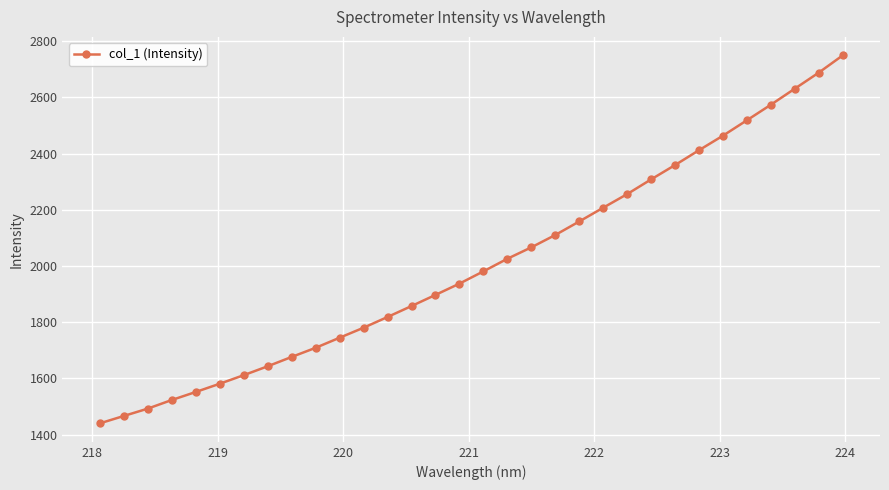

Reading left to right, transcribe all the data shown in this chart.

1440.1	1466.4	1492.5	1523.2	1551.7	1581.1	1611.6	1643.3	1676.5	1709.1	1745.0	1780.6	1818.8	1857.7	1897.4	1937.6	1981.3	2026.1	2066.8	2110.7	2158.9	2207.9	2256.3	2308.7	2359.8	2412.6	2464.3	2519.2	2574.5	2631.6	2688.7	2750.1